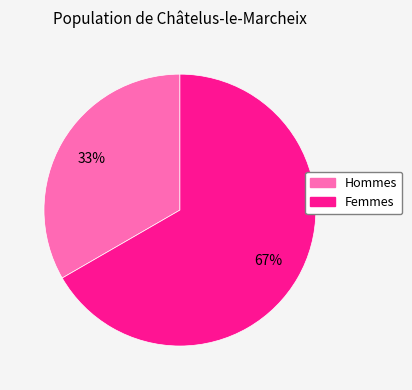

Does any single category account for the majority?

Yes